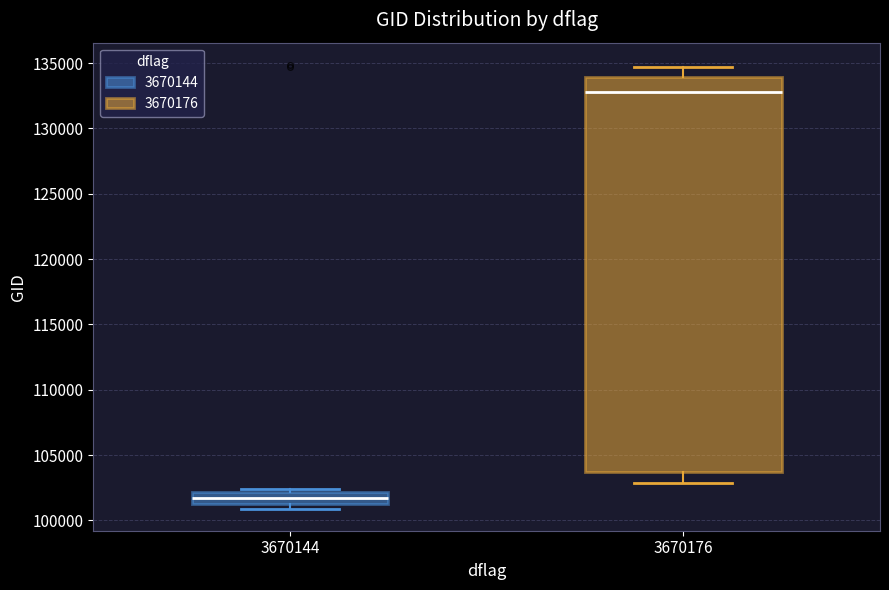

Which box is the tallest, from its lower edge to its upper edge?

3670176